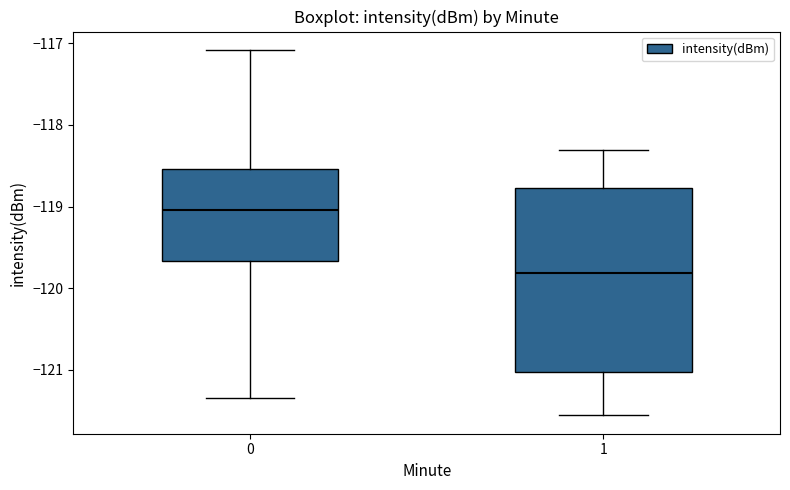

Which box is the tallest, from its lower edge to its upper edge?

1